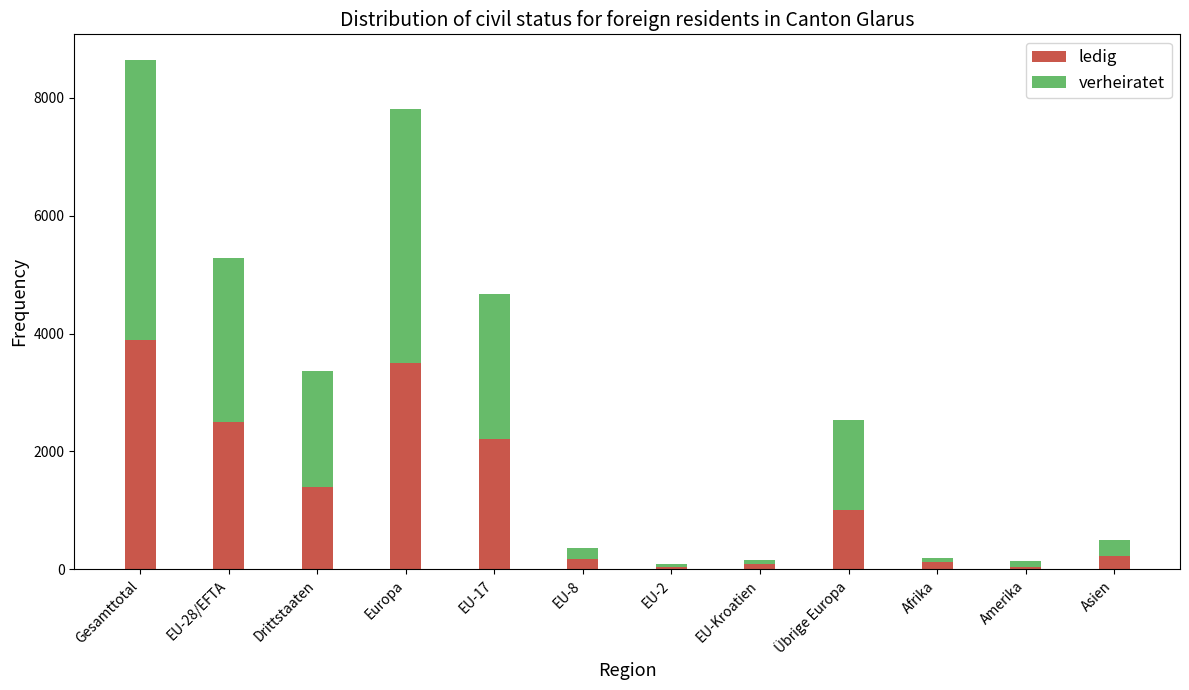

Does the chart contain stacked bars?

Yes